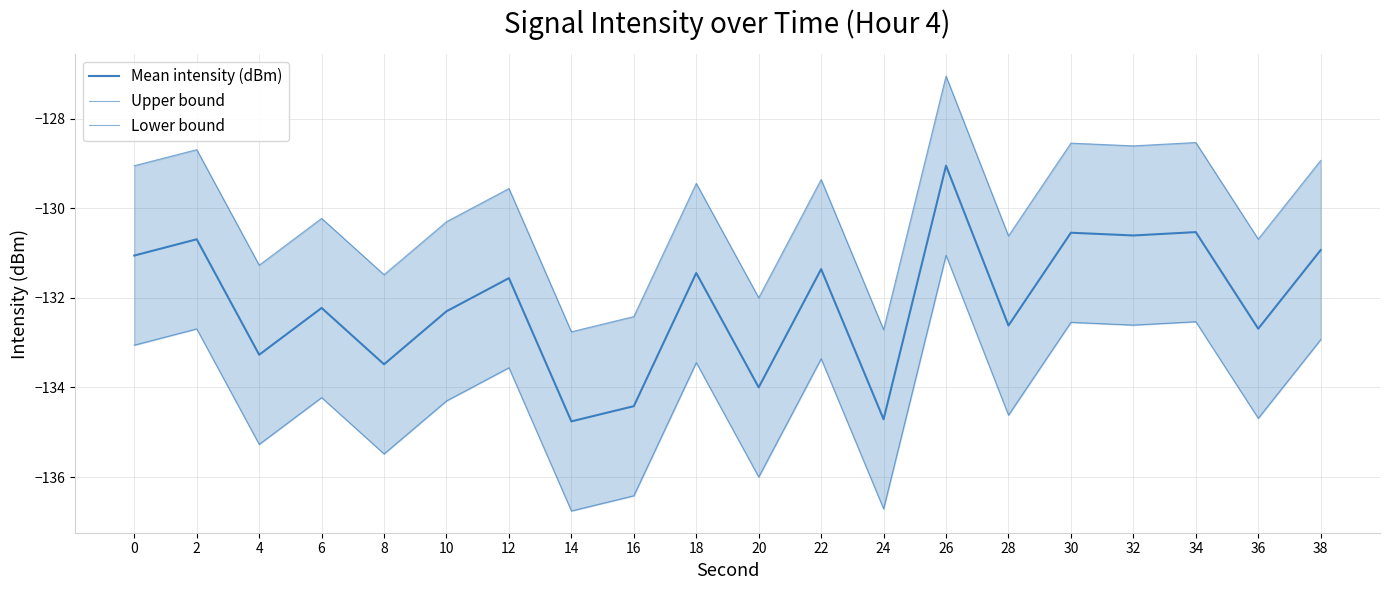

Which series has the largest range (max minus min)?

Mean intensity (dBm)